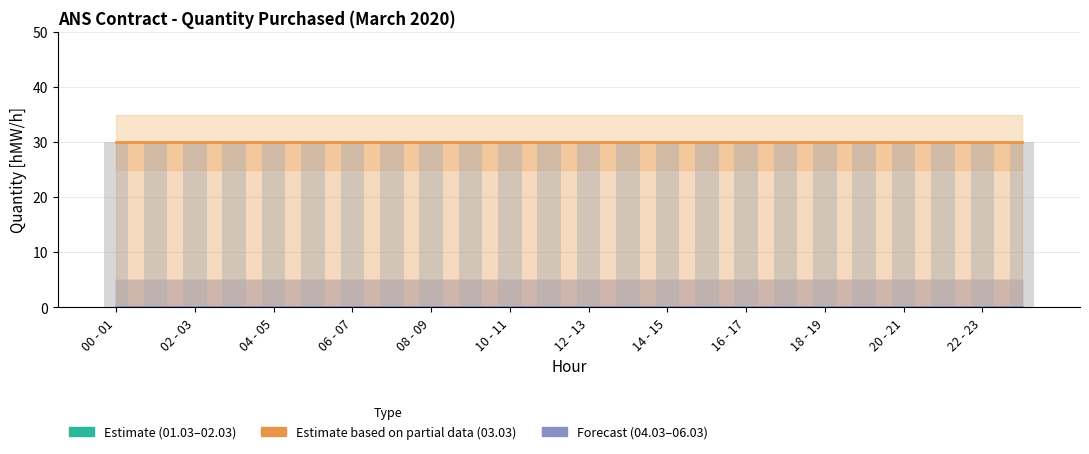

How many groups of bars are there?

24